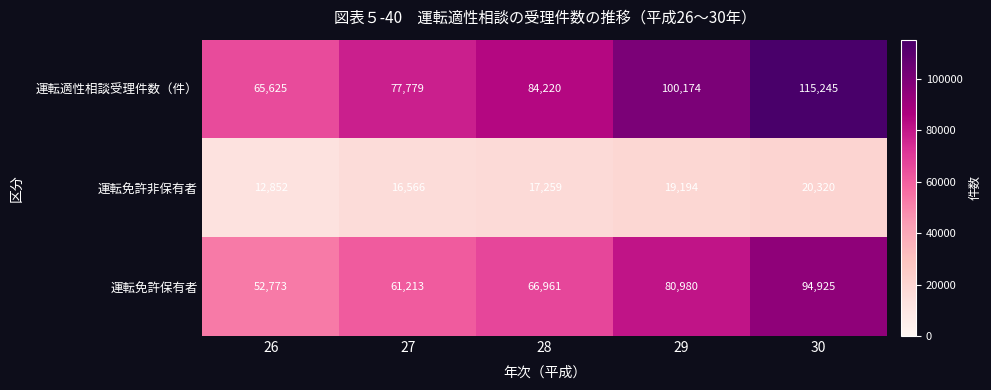

Count the number of data series in this chart.

3